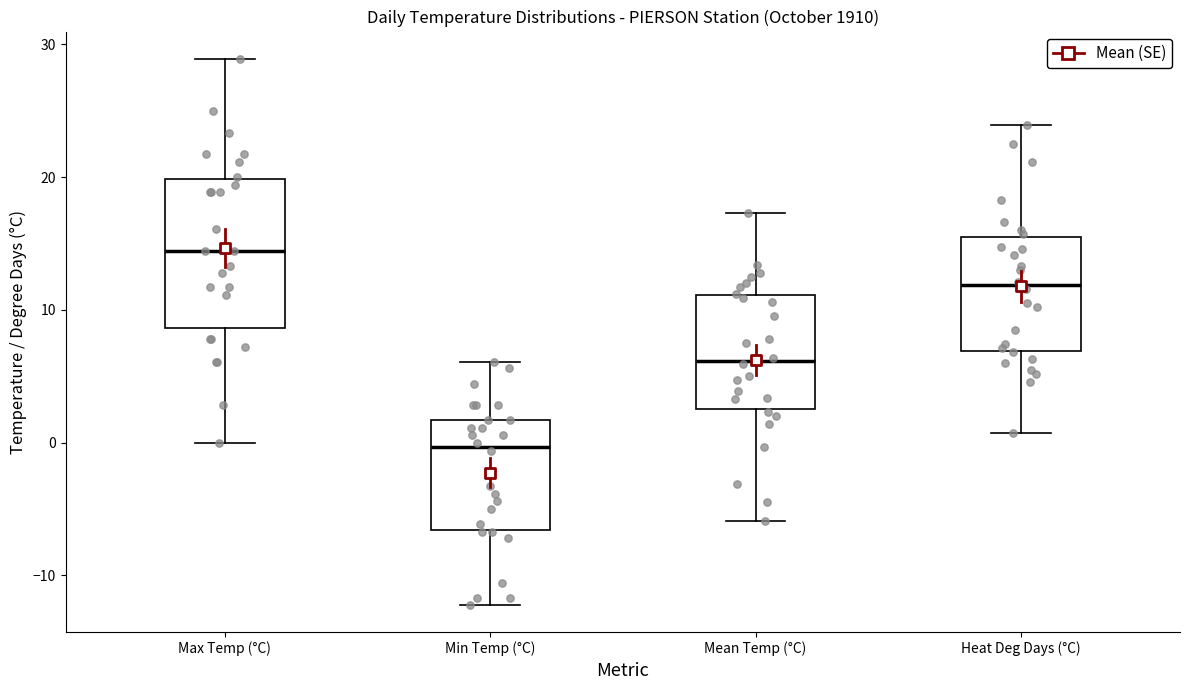

Reading left to right, read every box against the y-axis: the position of its median line, the range the box covers, and the ends of its whiskers. The values are not printed on the chart, so give them approximately, as read against the axis.

Max Temp (°C): median 14, box 9 to 20, whiskers 0 to 29
Min Temp (°C): median 0, box -7 to 2, whiskers -12 to 6
Mean Temp (°C): median 6, box 3 to 11, whiskers -6 to 17
Heat Deg Days (°C): median 12, box 7 to 15, whiskers 1 to 24